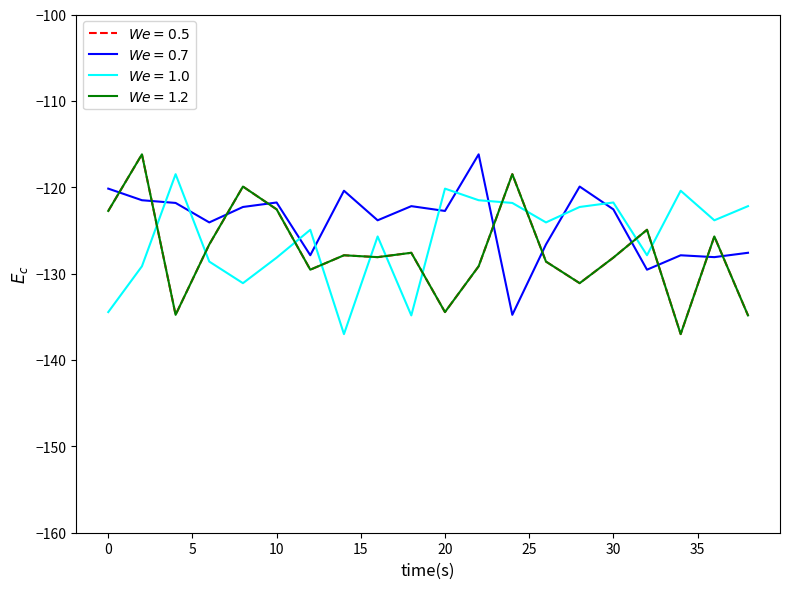

Reading left to right, list all the values displayed in this chart.

minute 0: 0=-122.7	2=-116.2	4=-134.8	6=-126.6	8=-119.9	10=-122.6	12=-129.5	14=-127.9	16=-128.1	18=-127.6	20=-134.5	22=-129.2	24=-118.5	26=-128.6	28=-131.1	30=-128.2	32=-124.9	34=-137.0	36=-125.7	38=-134.8
minute 1: 0=-120.2	2=-121.5	4=-121.8	6=-124.1	8=-122.3	10=-121.8	12=-127.9	14=-120.4	16=-123.8	18=-122.2	20=-122.7	22=-116.2	24=-134.8	26=-126.6	28=-119.9	30=-122.6	32=-129.5	34=-127.9	36=-128.1	38=-127.6
minute 2: 0=-134.5	2=-129.2	4=-118.5	6=-128.6	8=-131.1	10=-128.2	12=-124.9	14=-137.0	16=-125.7	18=-134.8	20=-120.2	22=-121.5	24=-121.8	26=-124.1	28=-122.3	30=-121.8	32=-127.9	34=-120.4	36=-123.8	38=-122.2
minute 3: 0=-122.7	2=-116.2	4=-134.8	6=-126.6	8=-119.9	10=-122.6	12=-129.5	14=-127.9	16=-128.1	18=-127.6	20=-134.5	22=-129.2	24=-118.5	26=-128.6	28=-131.1	30=-128.2	32=-124.9	34=-137.0	36=-125.7	38=-134.8